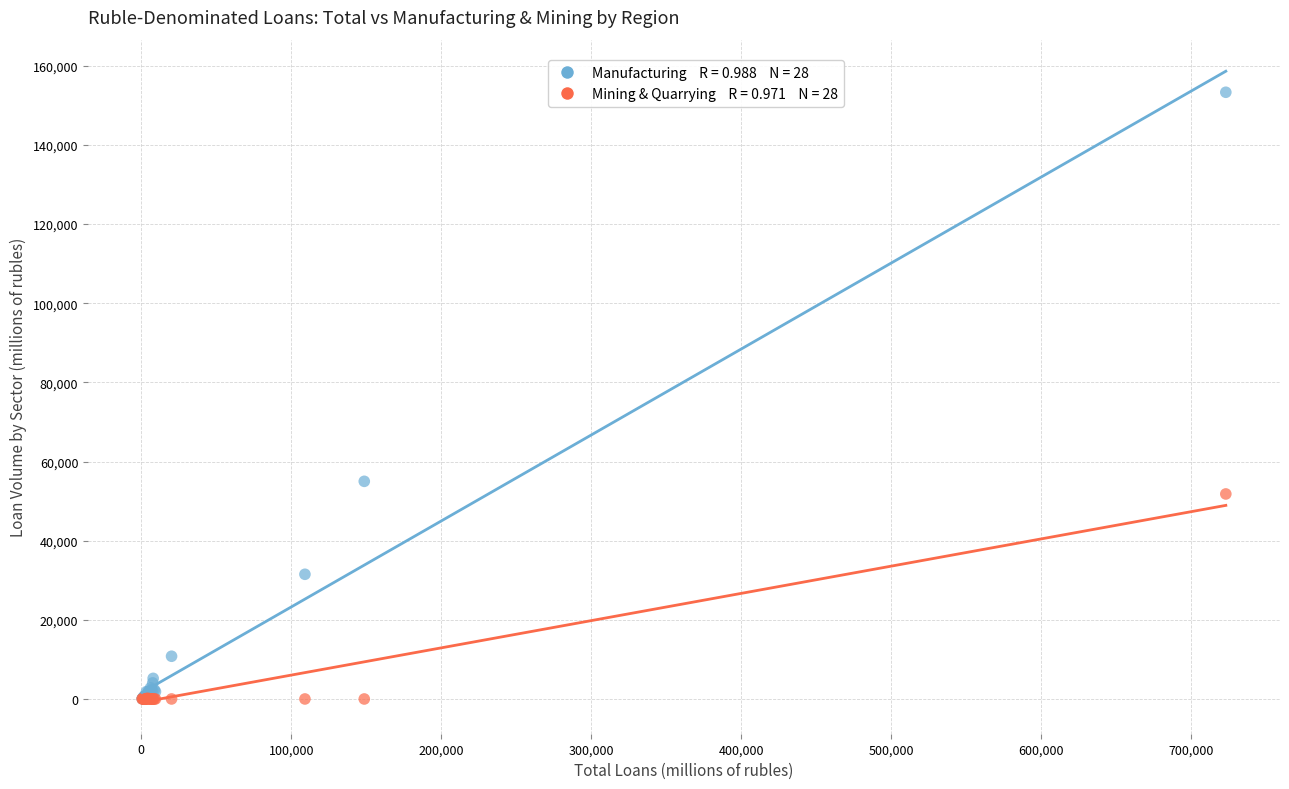

Across all series, what Y value is closest to 76652?

55001